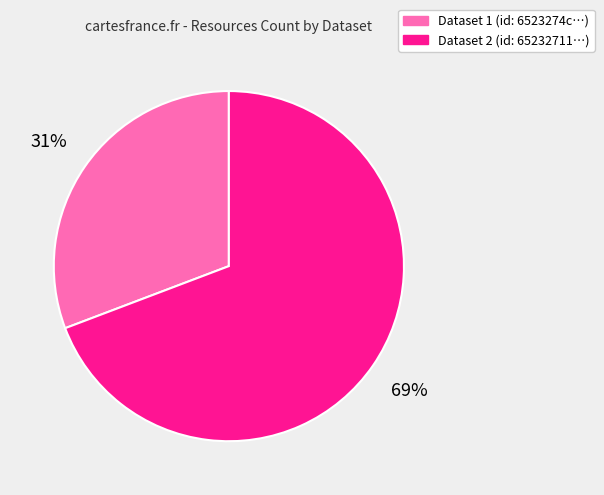

Rank the categories by value from lowest to highest.

Dataset 1 (id: 6523274c…), Dataset 2 (id: 65232711…)